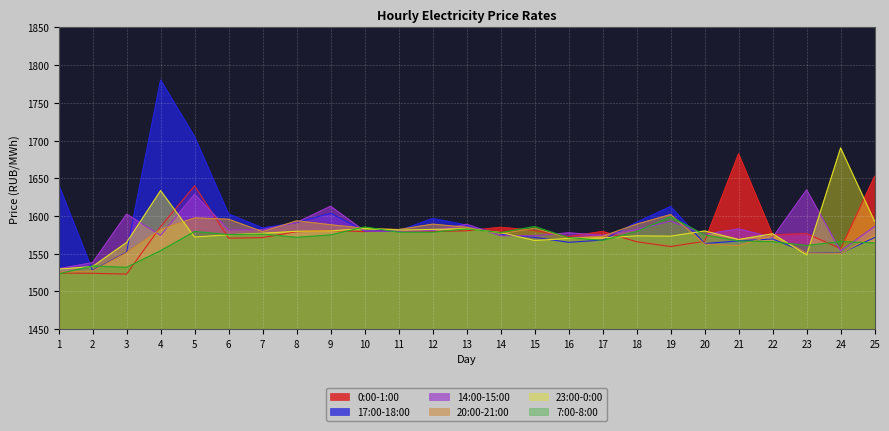

How many intersections are there between 0:00-1:00 and 7:00-8:00?

14